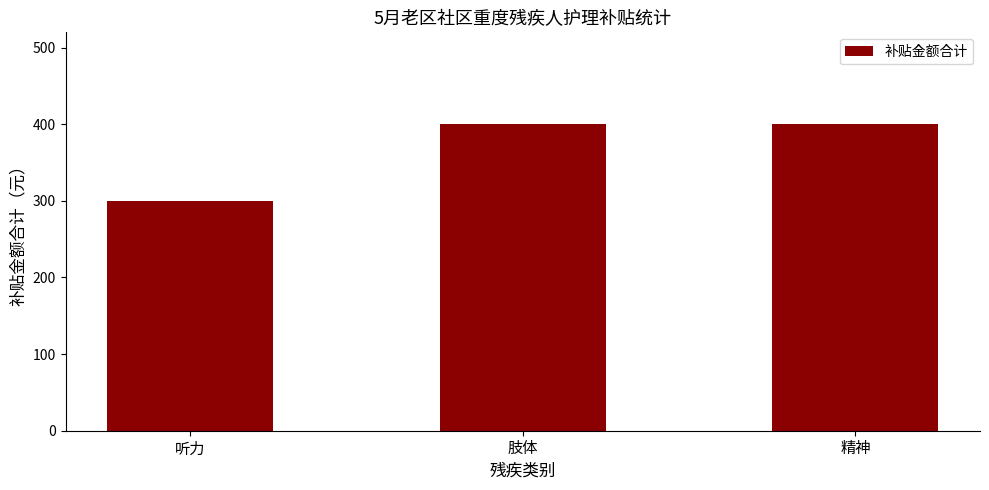

How many bars are there in total?

3